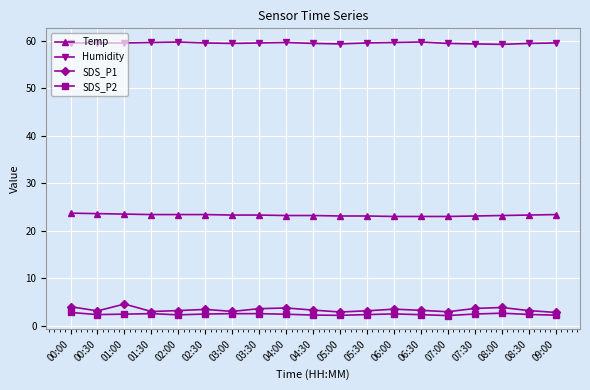

What is the highest value of the SDS_P1 series?

4.5